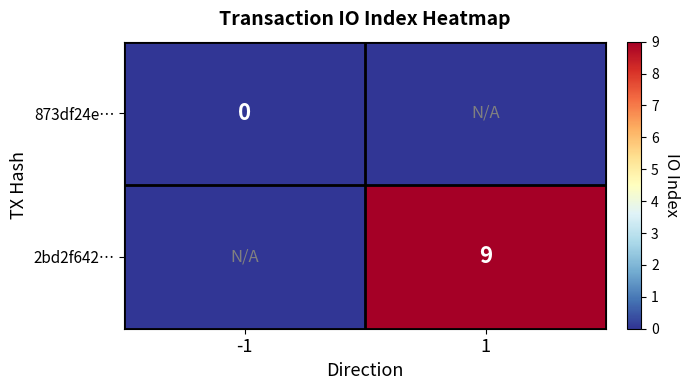

The 2bd2f642… series shows 9 at 1. True or false?

True